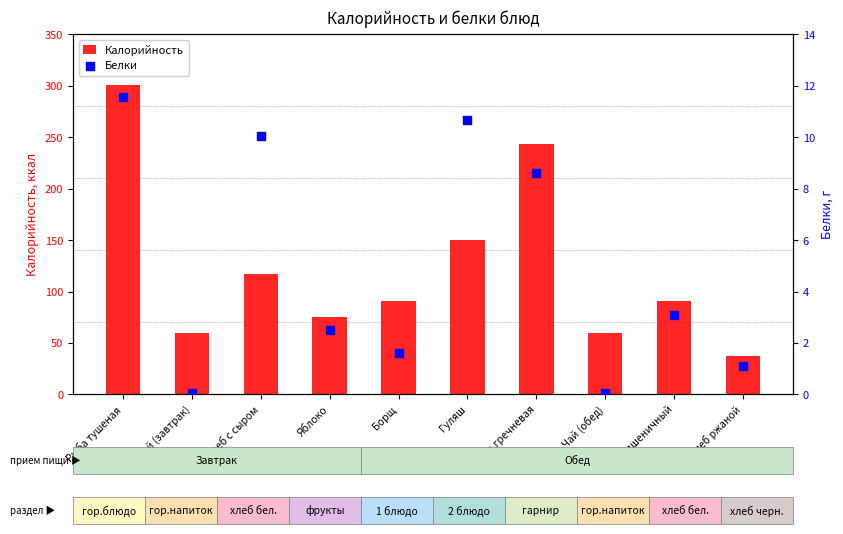

What is the total value across all series at Рыба тушеная?

312.3